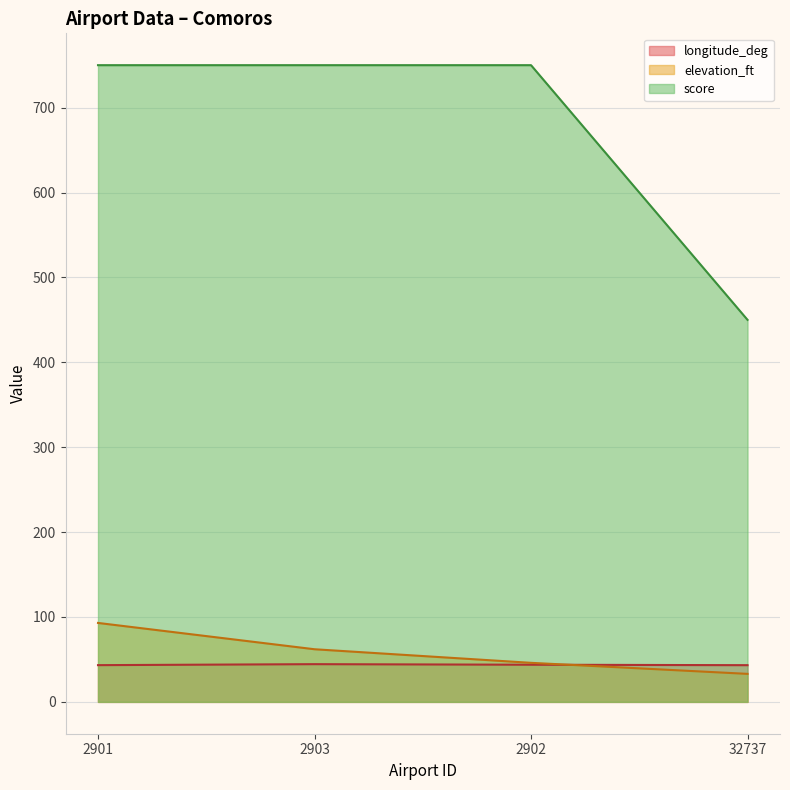

What is the difference between the elevation_ft values at 2902 and 2901?

47.0